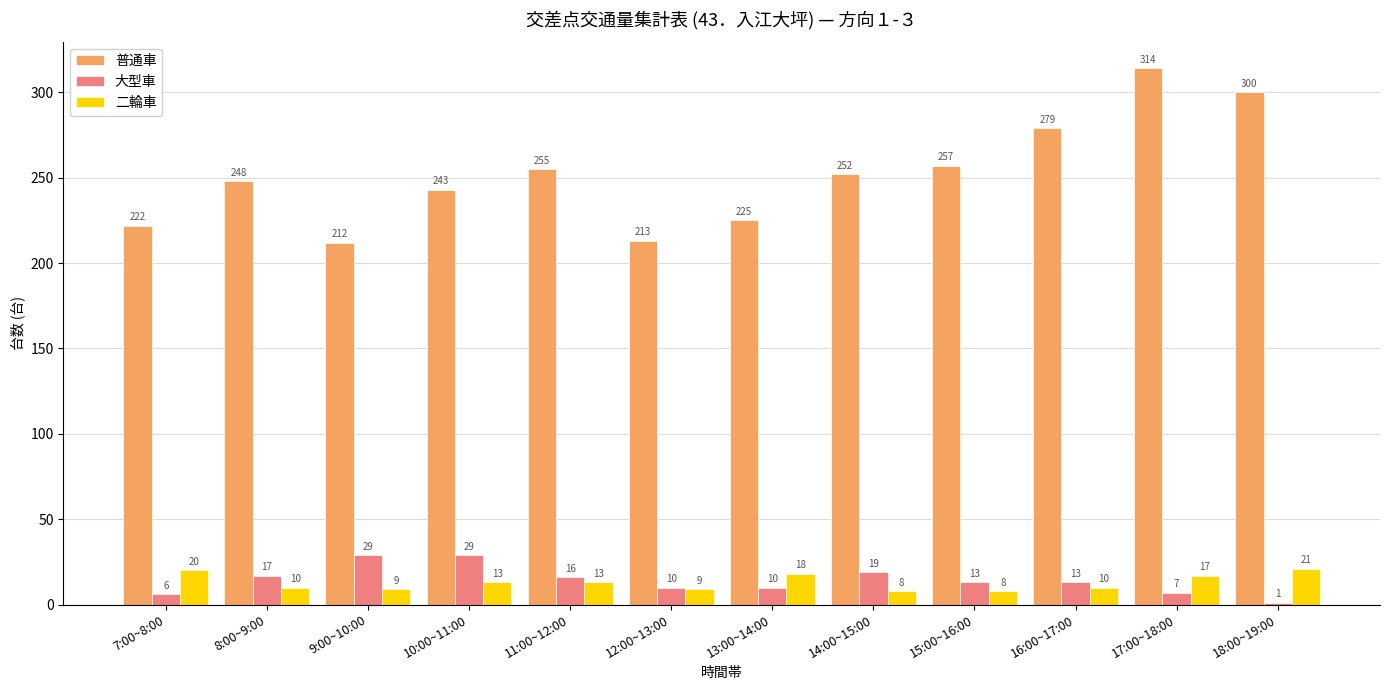

Rank the series at 8:00~9:00 from lowest to highest value.

二輪車, 大型車, 普通車